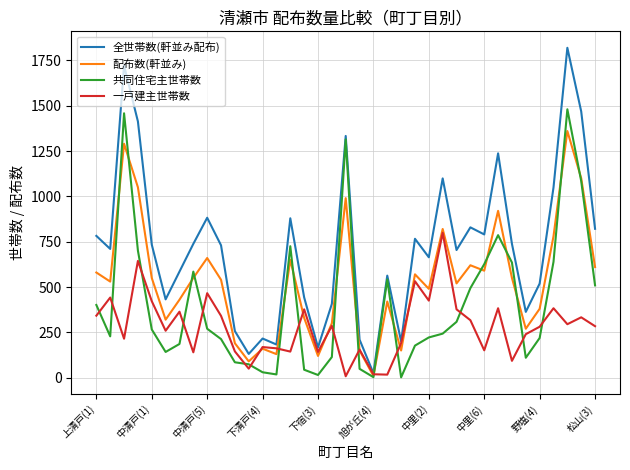

Which series has the largest total across all categories?

全世帯数(軒並み配布)